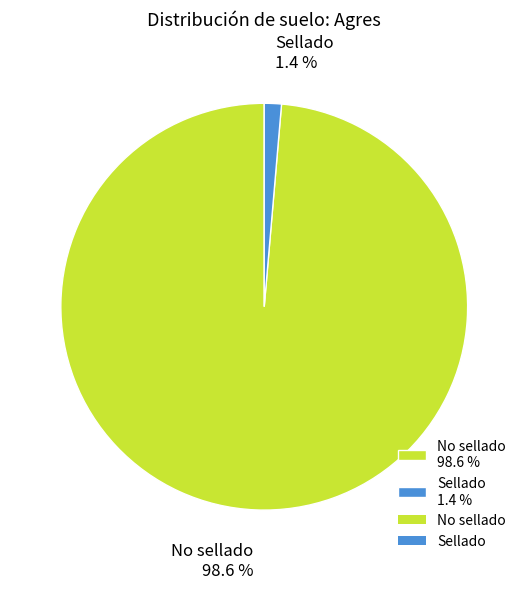

Which category has the biggest portion of the pie?

No sellado